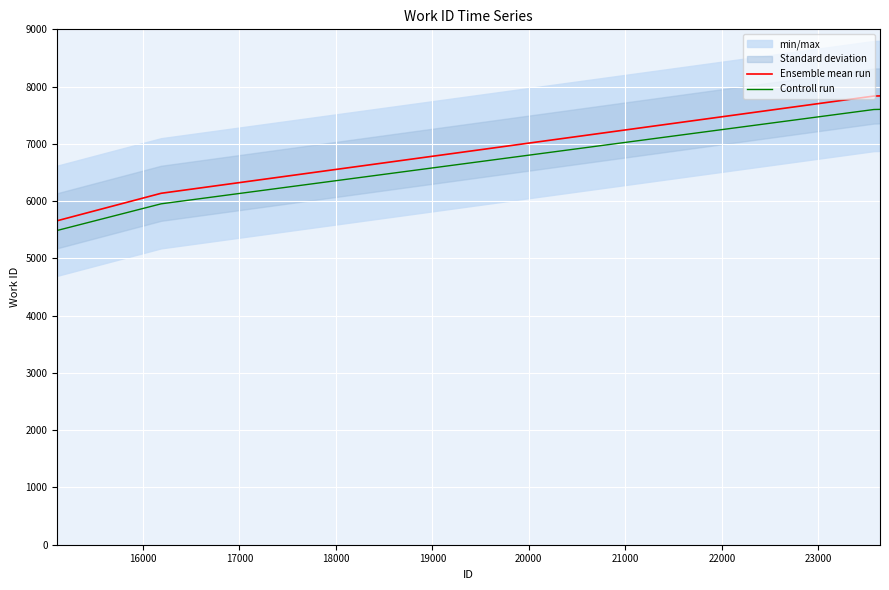

What is the value of the Controll run point at the 2nd from the left?

5952.9